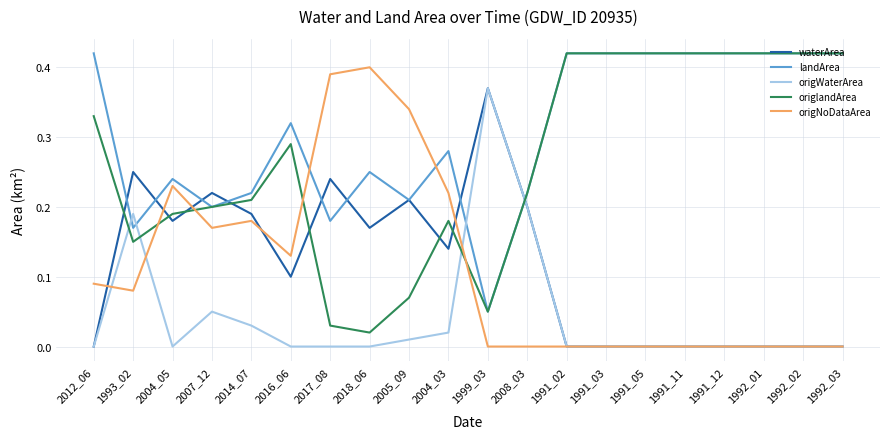

Does the chart display data point markers on the line(s)?

No